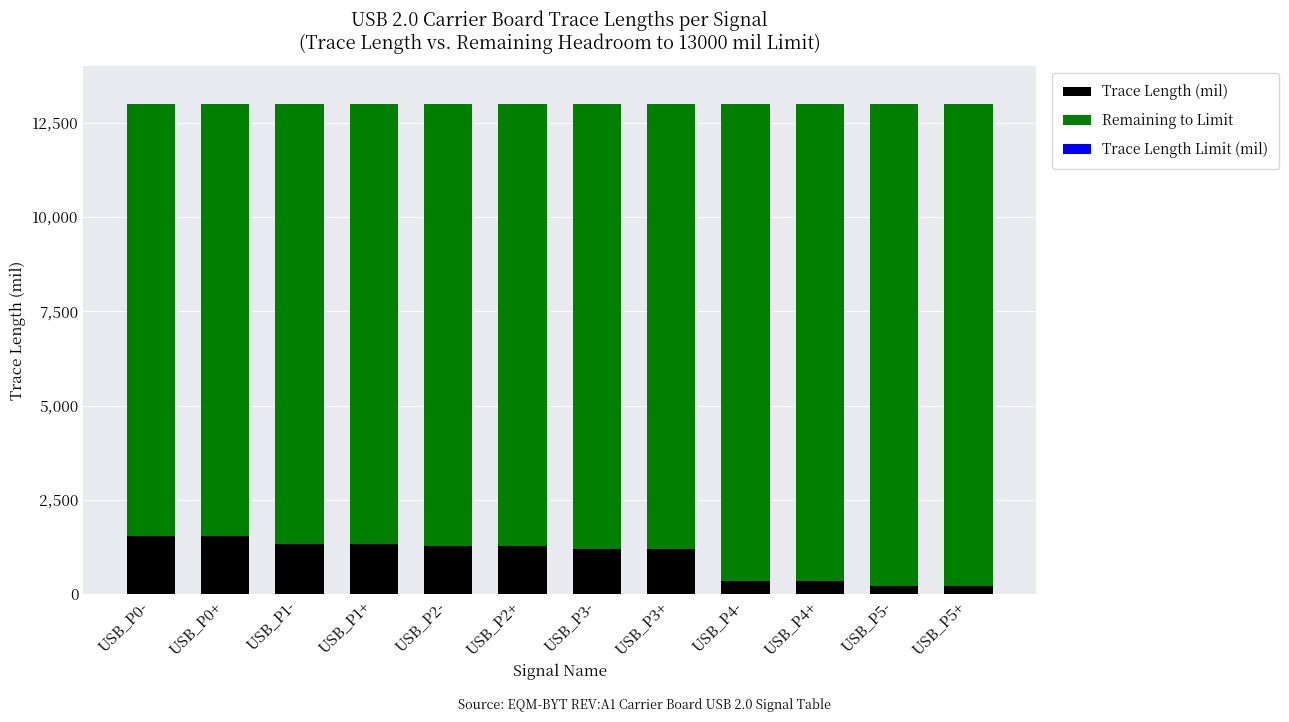

Is it true that Trace Length (mil) equals 2431 at USB_P0+?

False